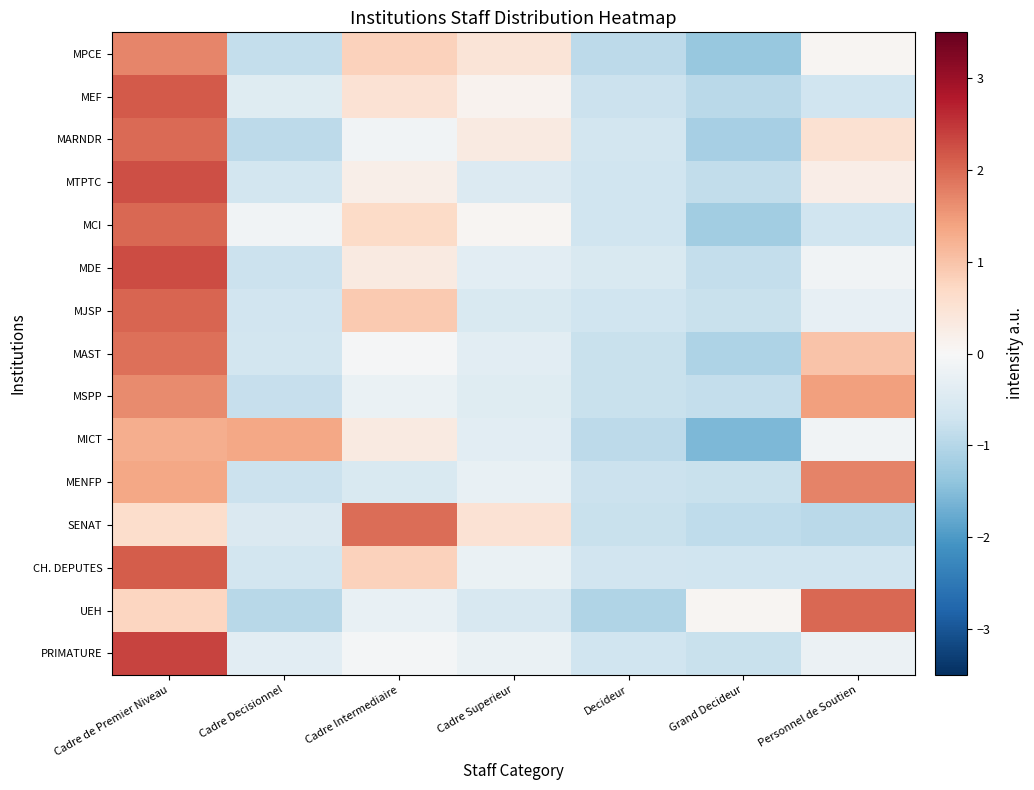

Which has a higher value, Cadre Superieur or Grand Decideur?

Cadre Superieur